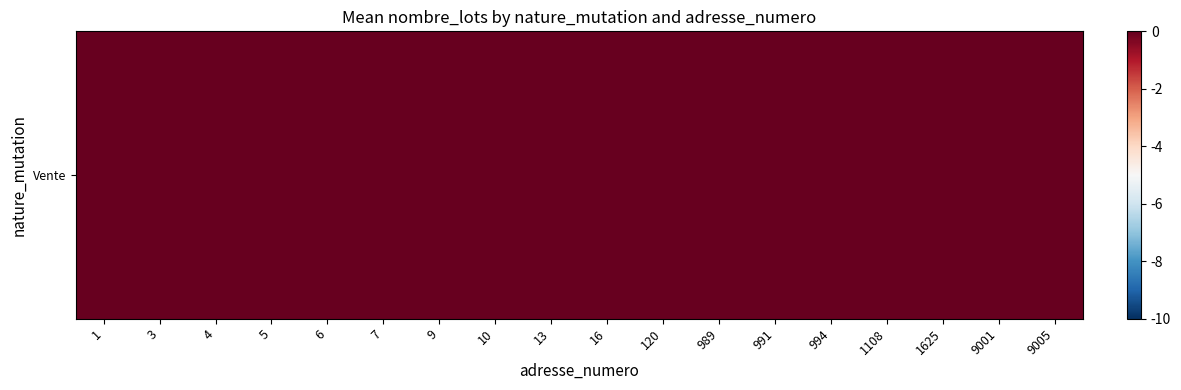

Rank the categories by value from lowest to highest.

1, 3, 4, 7, 9, 10, 13, 16, 989, 994, 1625, 9005, 5, 6, 120, 9001, 991, 1108